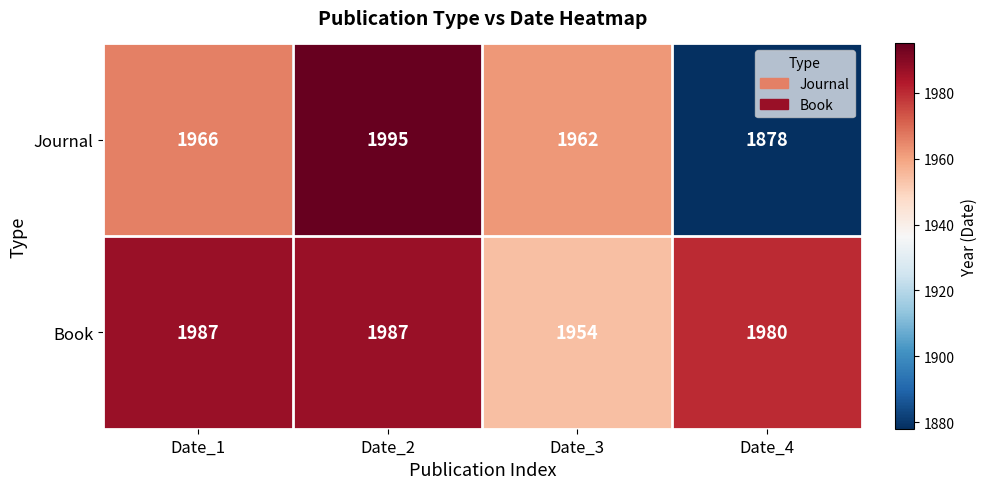

The value of Journal at Date_2 is 673. True or false?

False